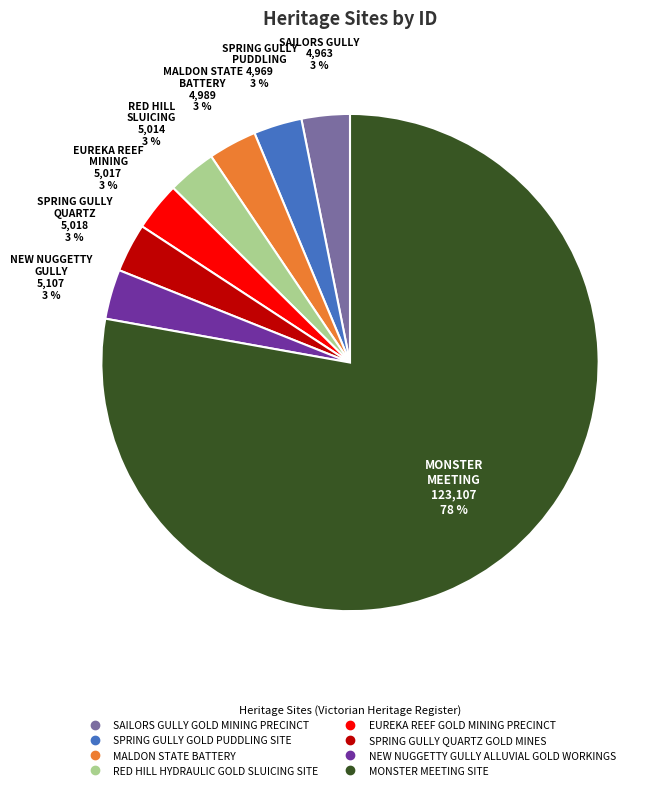

What percentage is the SPRING GULLY QUARTZ GOLD MINES slice, to the nearest percent?

3%